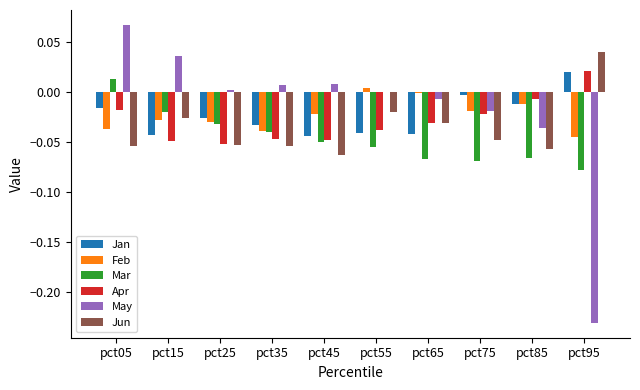

The value of Feb at pct55 is 0.0. True or false?

True